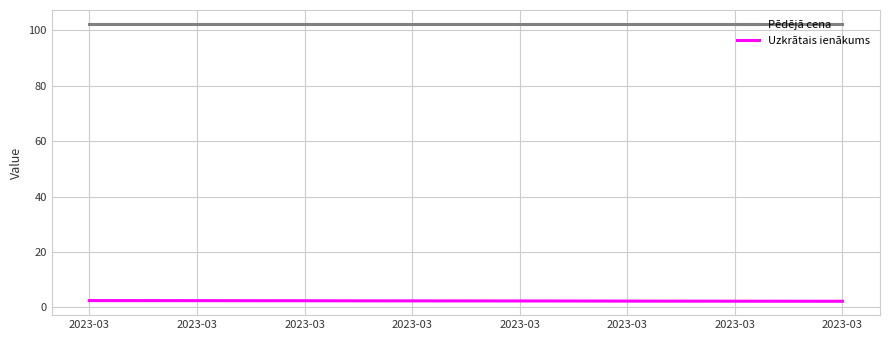

List the series in order of their peak value, highest first.

Pēdējā cena, Uzkrātais ienākums